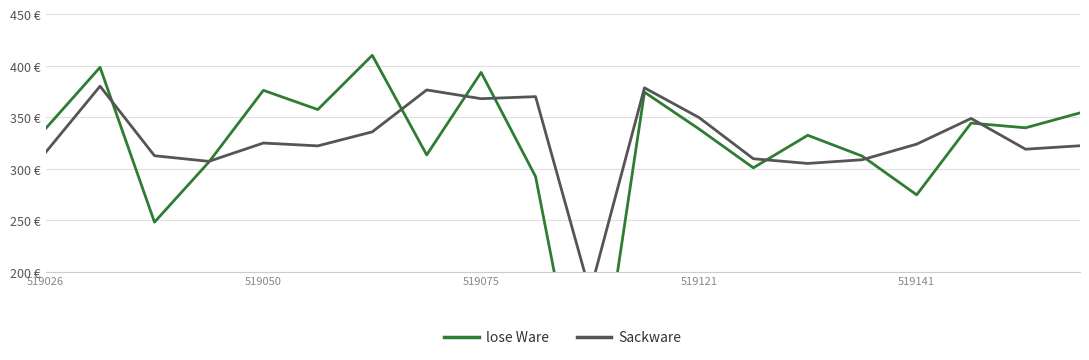

How many data points in Sackware are above 323?

10